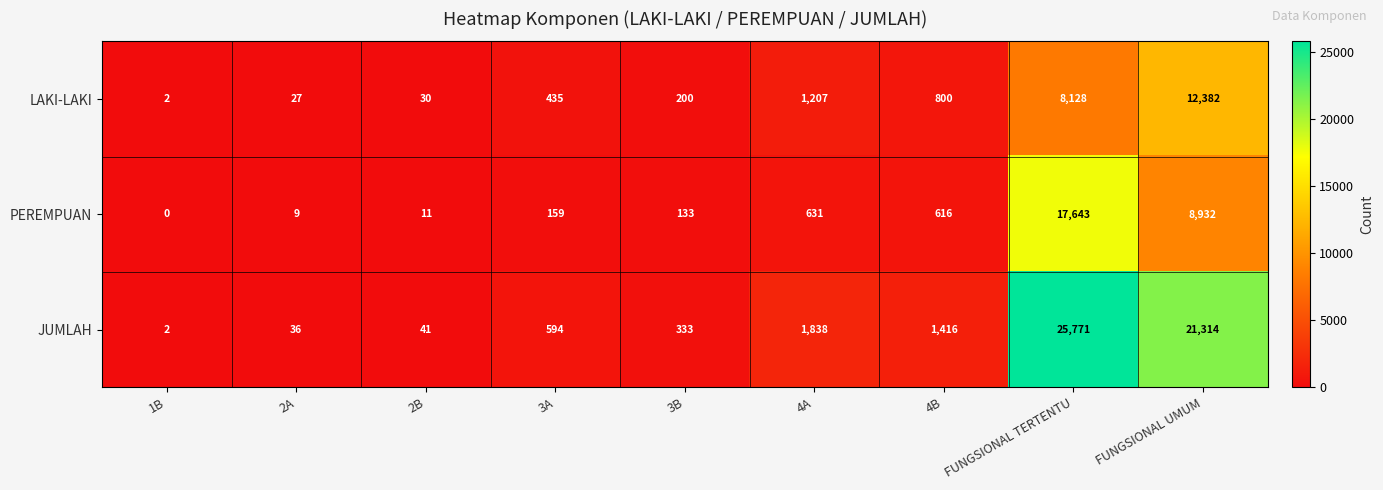

Which series has the largest total across all categories?

JUMLAH